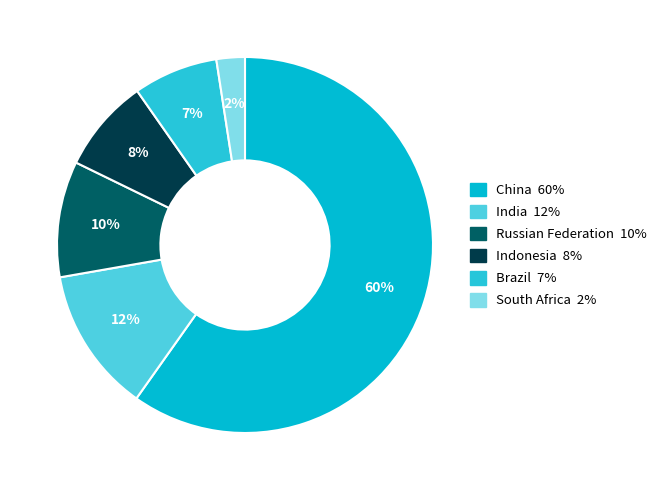

What is the largest slice in the pie chart?

China